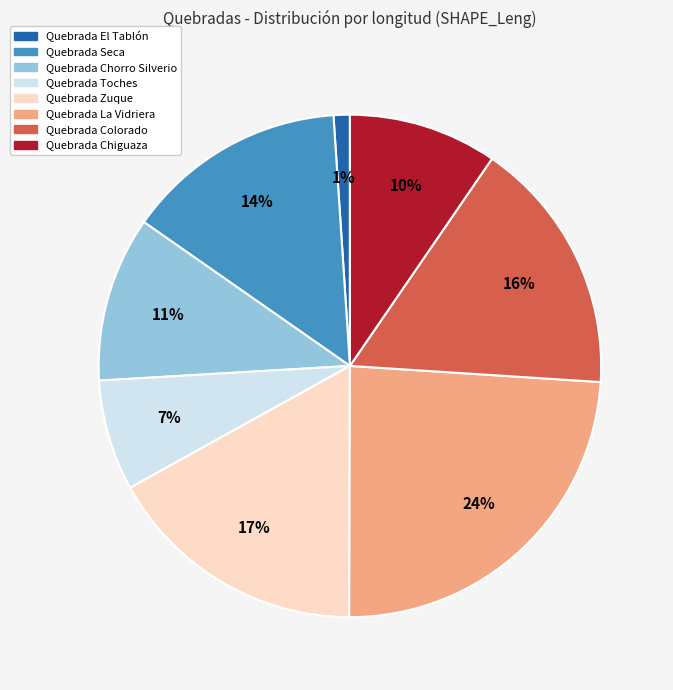

True or false: Quebrada El Tablón accounts for 11% of the total.

False